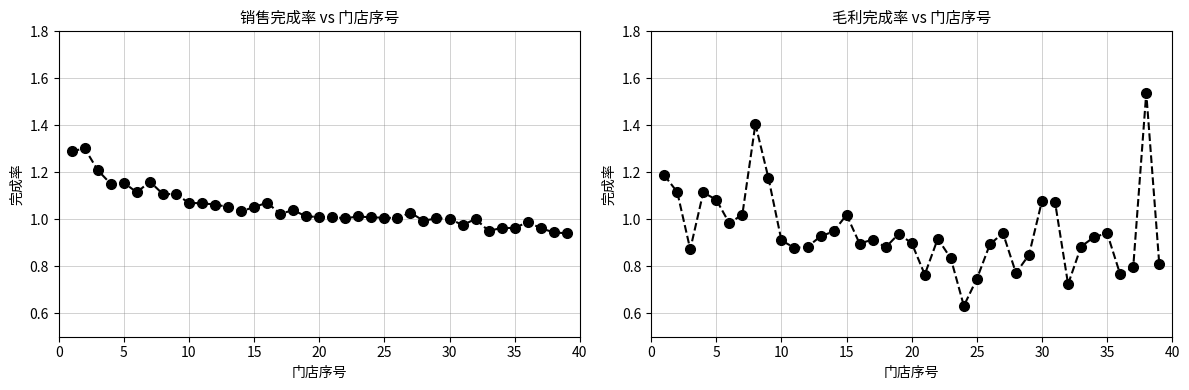

At how many categories does at least one series exceed 1?

32